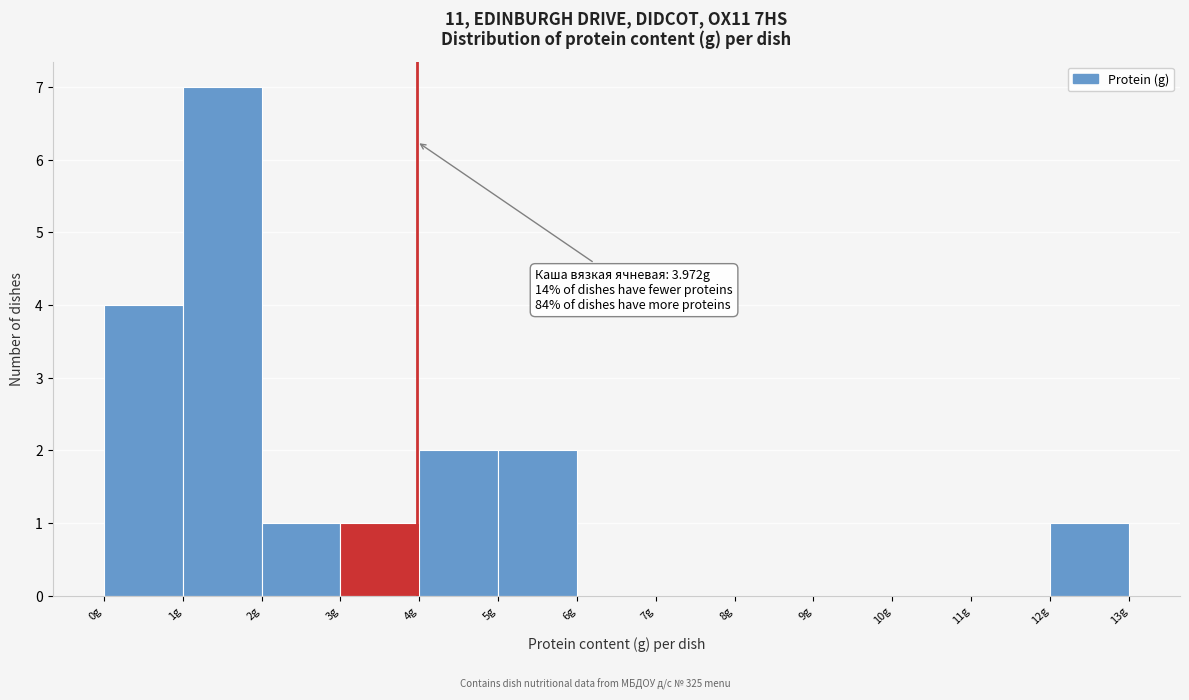

Which range on the x-axis has the tallest bar?

1 to 2